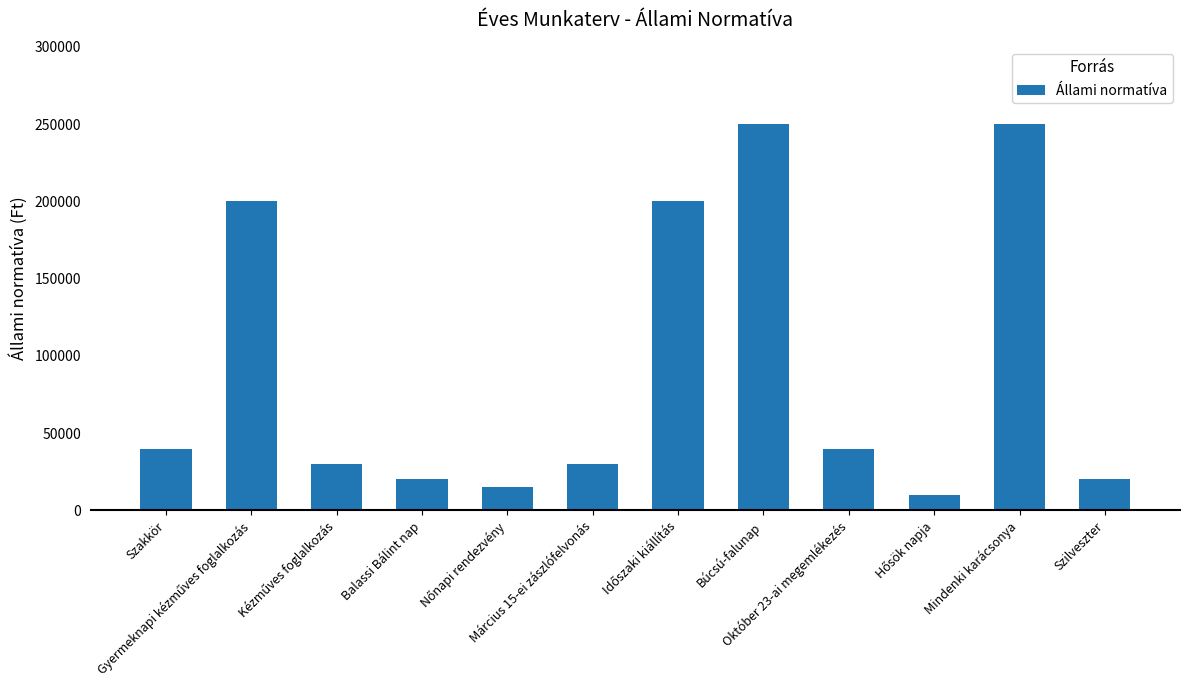

Are the bars horizontal?

No